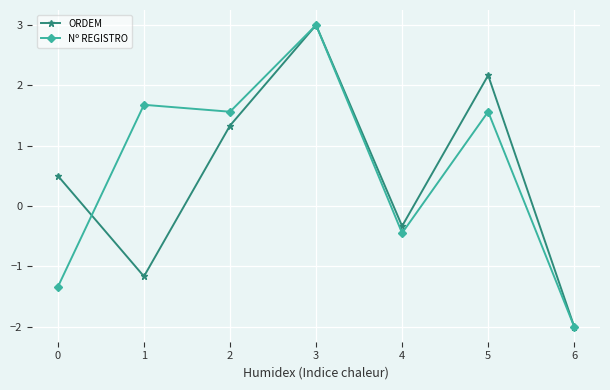

Rank the categories by ORDEM value from lowest to highest.

6, 1, 4, 0, 2, 5, 3